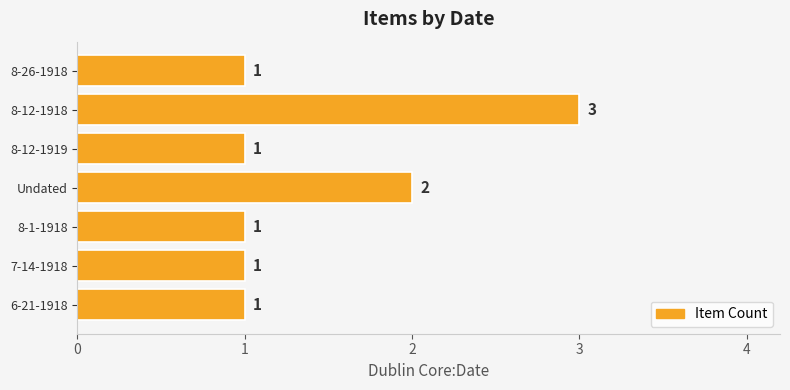

Reading bottom to top, extract all data points from this chart.

1	1	1	2	1	3	1